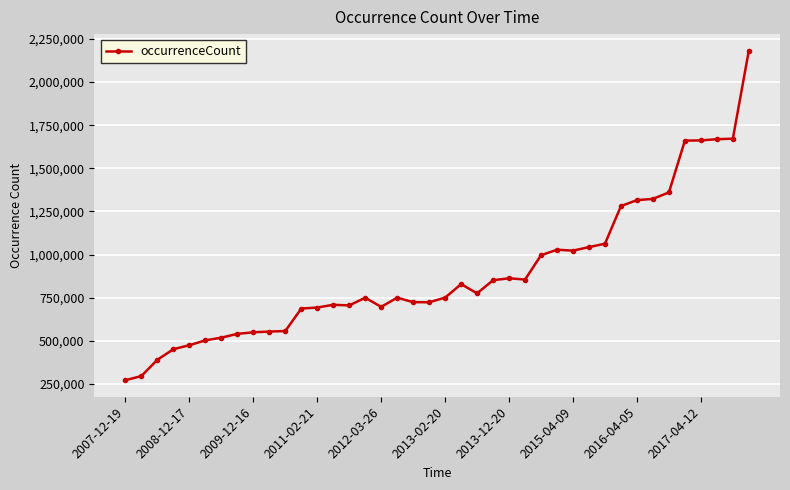

What is the difference between the maximum and minimum values?

1911196